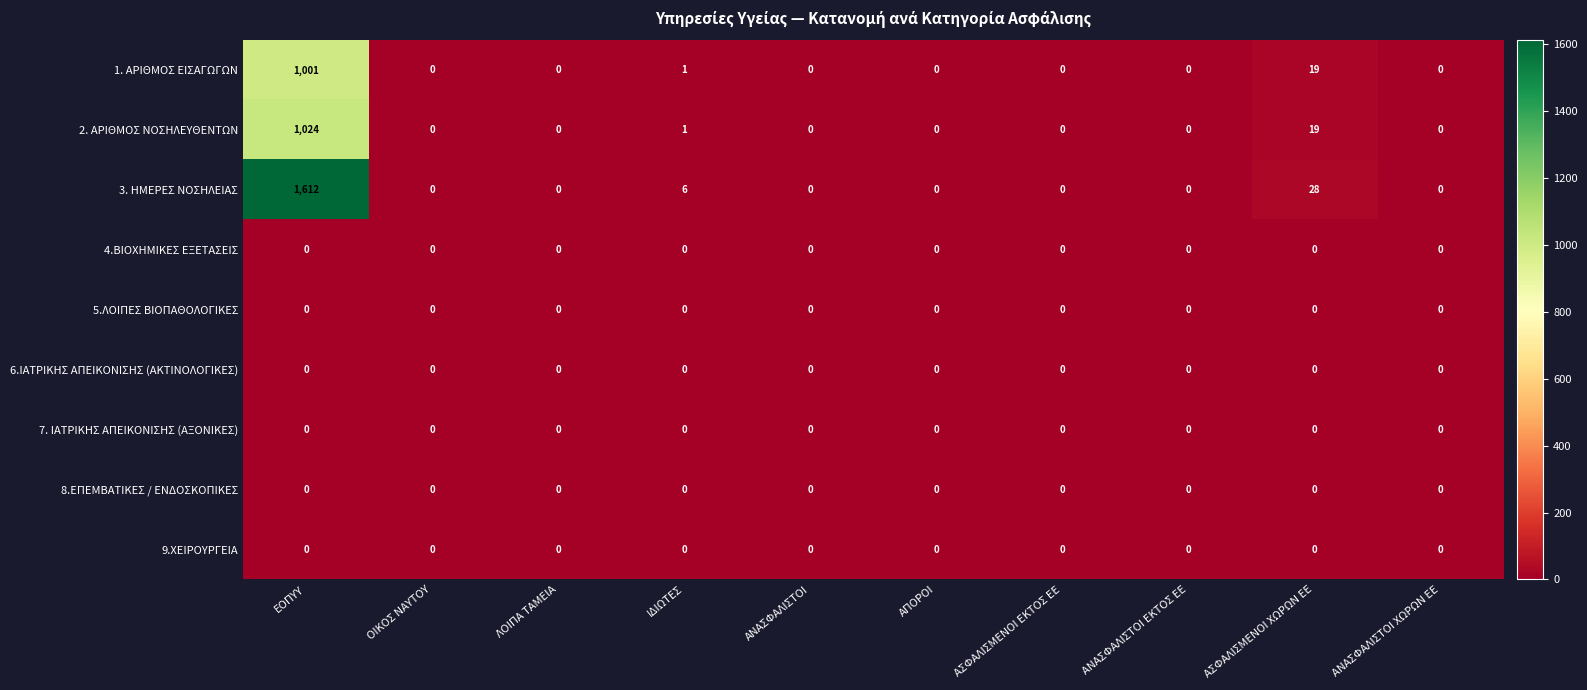

What is the maximum value shown in the chart?

1612